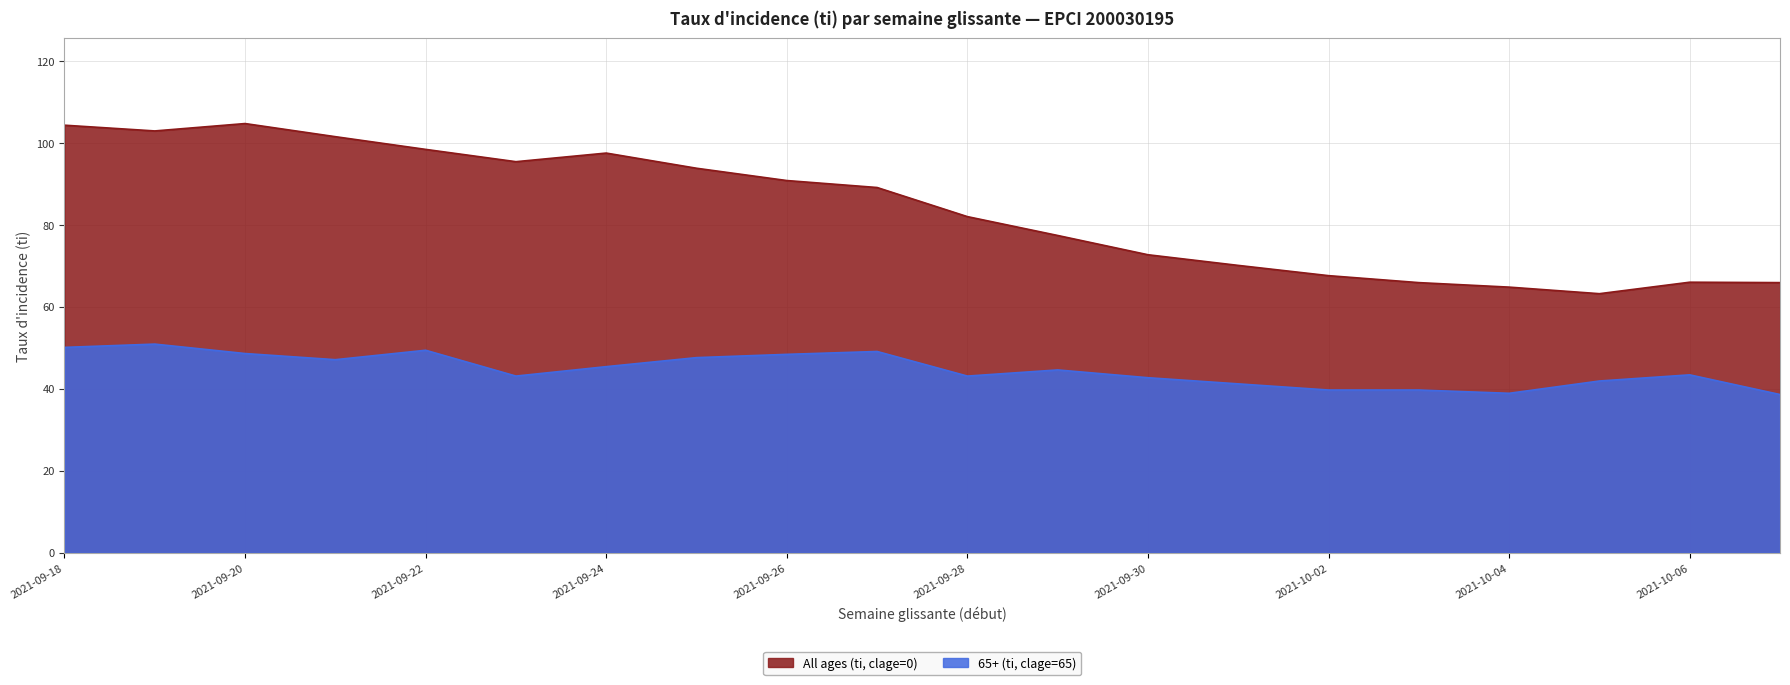

What position from the right is 2021-10-02?

6